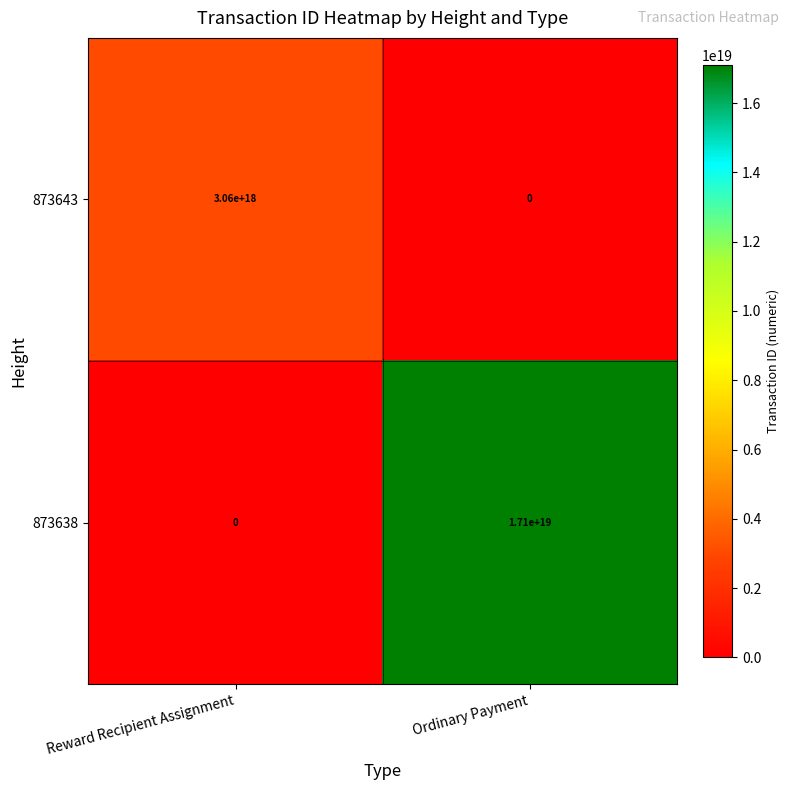

The value of 873643 at Ordinary Payment is 1335263836588315648. True or false?

False